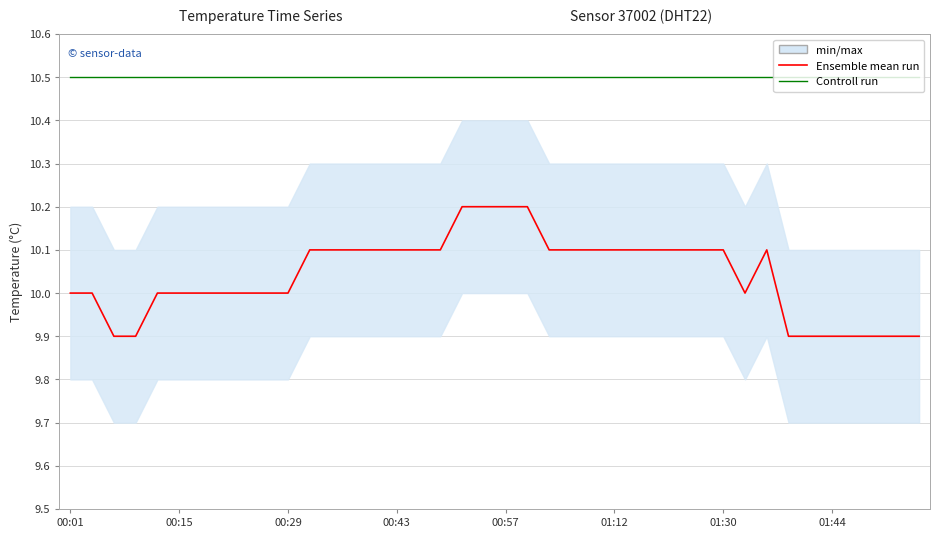

True or false: Ensemble mean run and Controll run intersect in this chart.

False